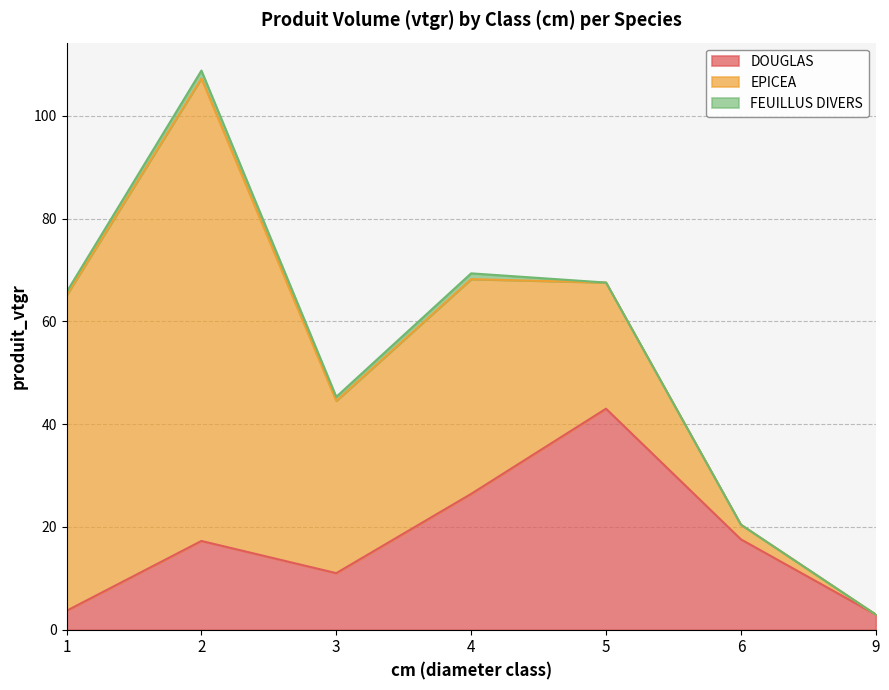

Rank the series at 9 from lowest to highest value.

EPICEA, FEUILLUS DIVERS, DOUGLAS